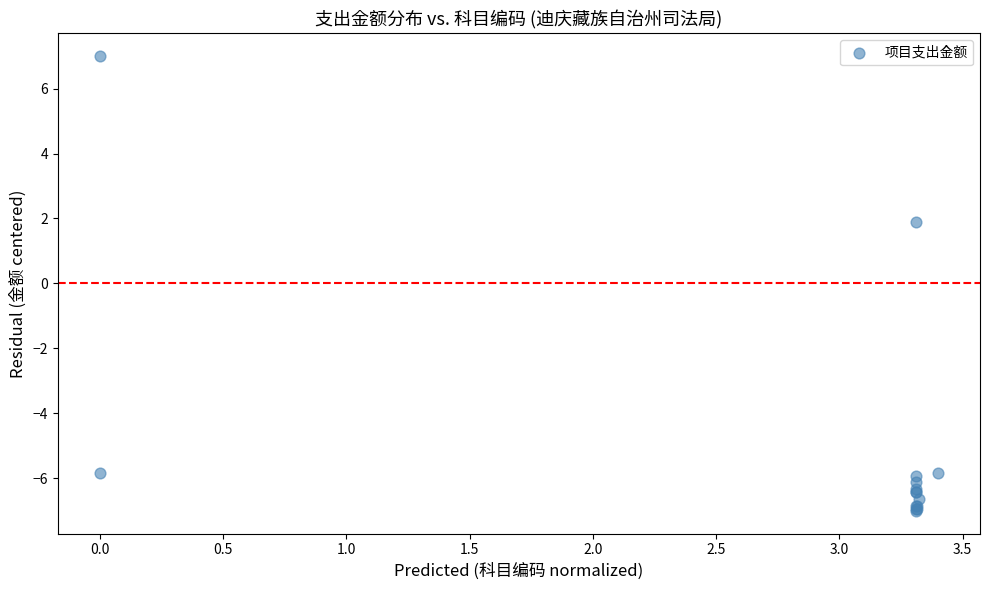

What Y value in the scatter plot is closest to 0?

1.9